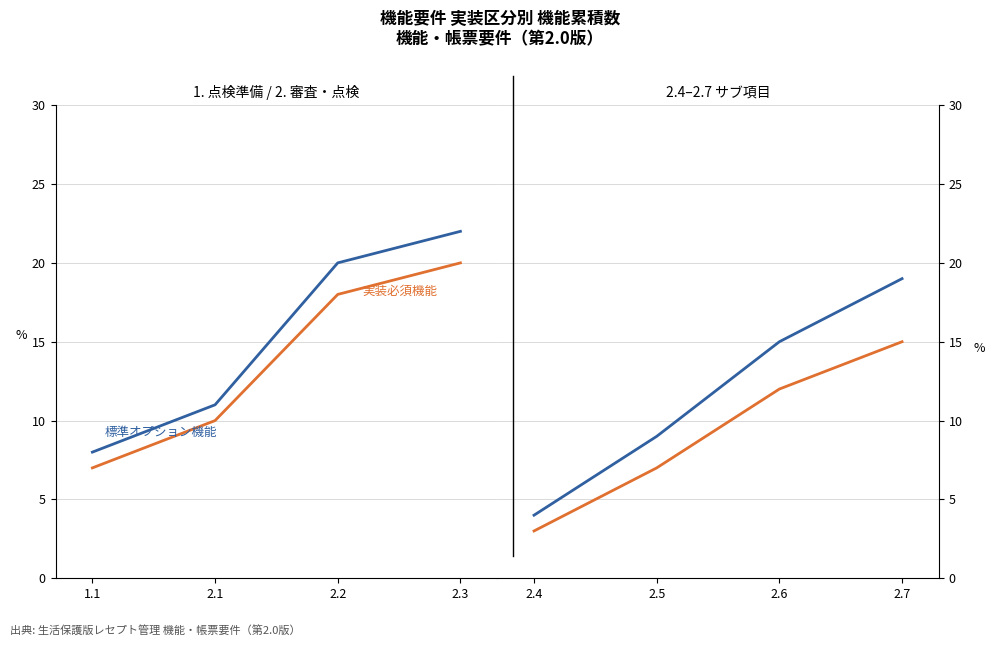

True or false: 標準オプション機能 and 実装必須機能 intersect in this chart.

False